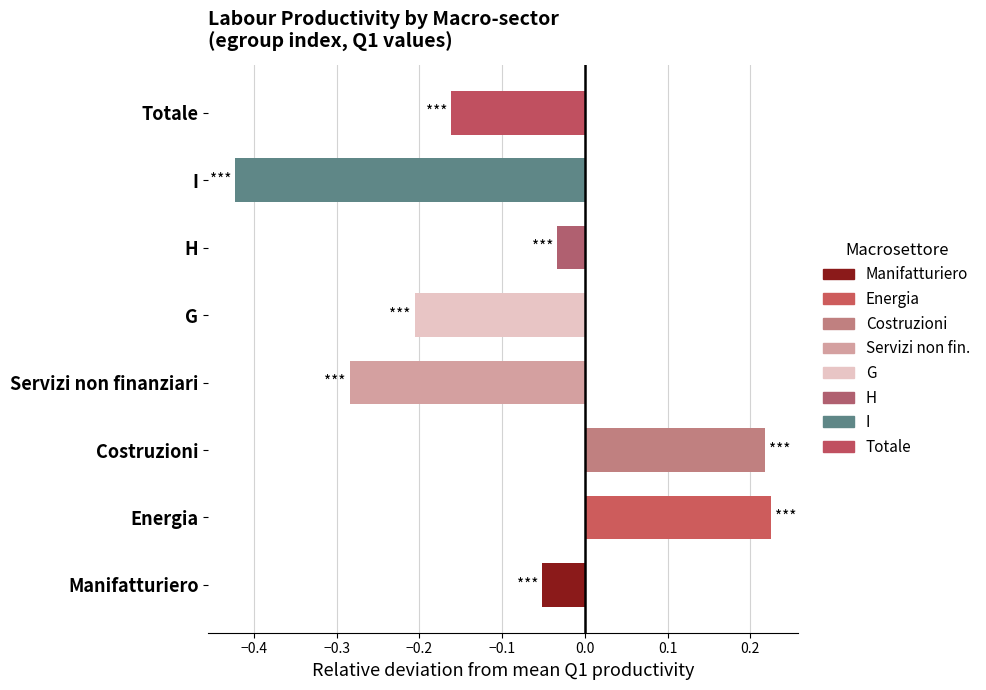

At which label is the value closest to 0?

H